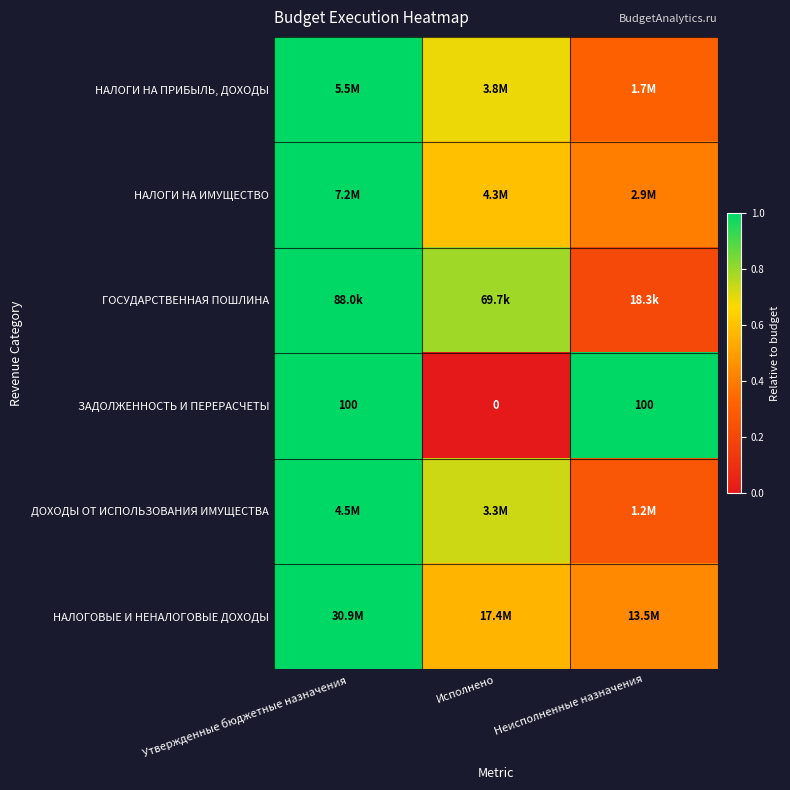

Between Исполнено and Неисполненные назначения, which is larger?

Исполнено